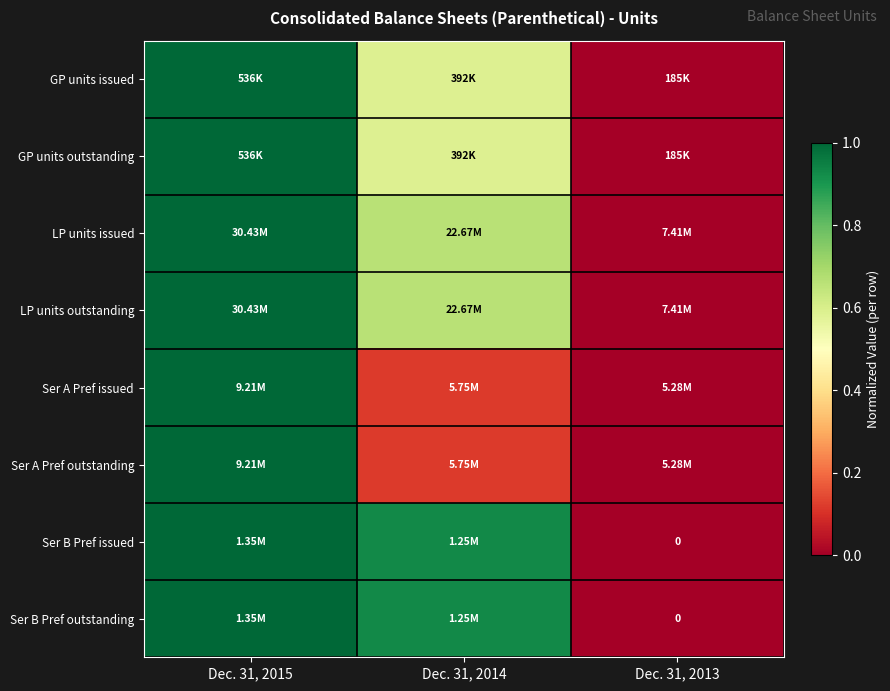

At which category is the sum across all series the highest?

Dec. 31, 2015